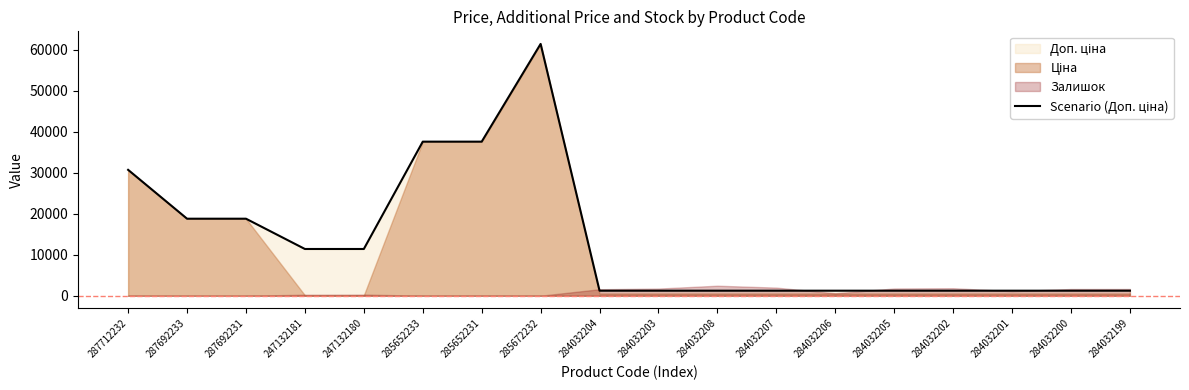

True or false: the data shows 1235.4 at 284032208.

True